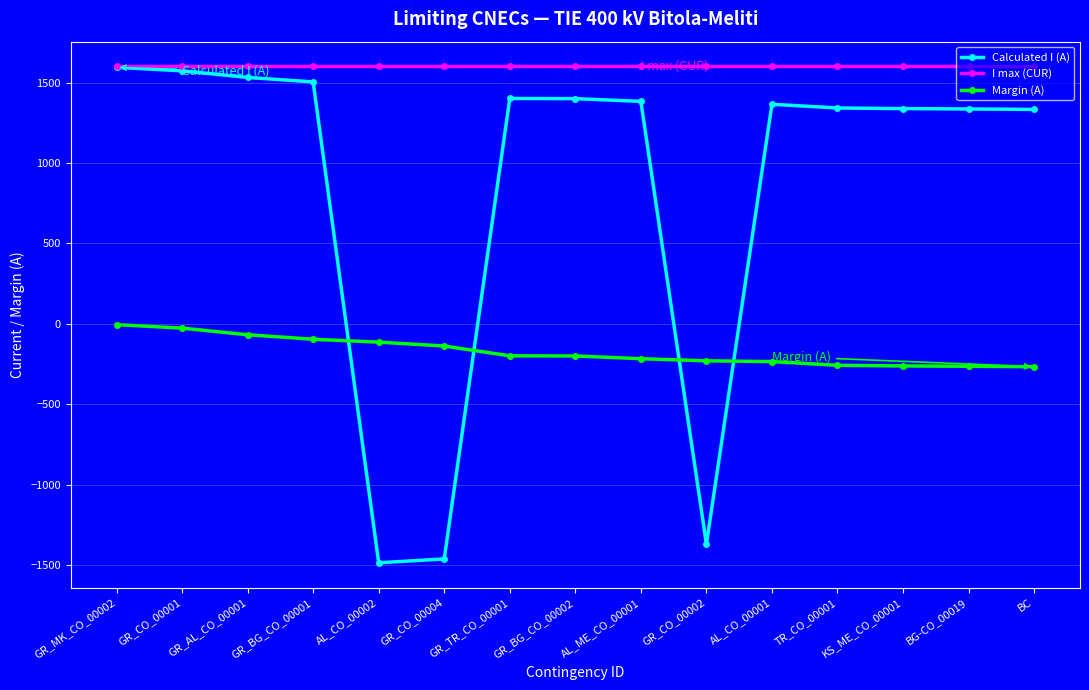

What is the label of the 1st point from the left?

GR_MK_CO_00002